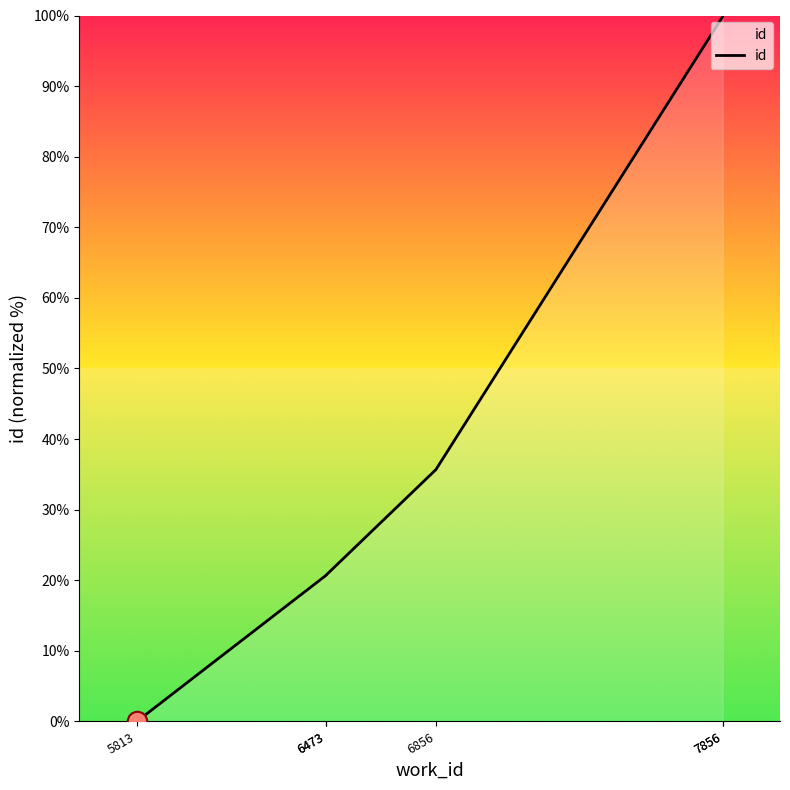

At which label does the data first exceed 35?

6856